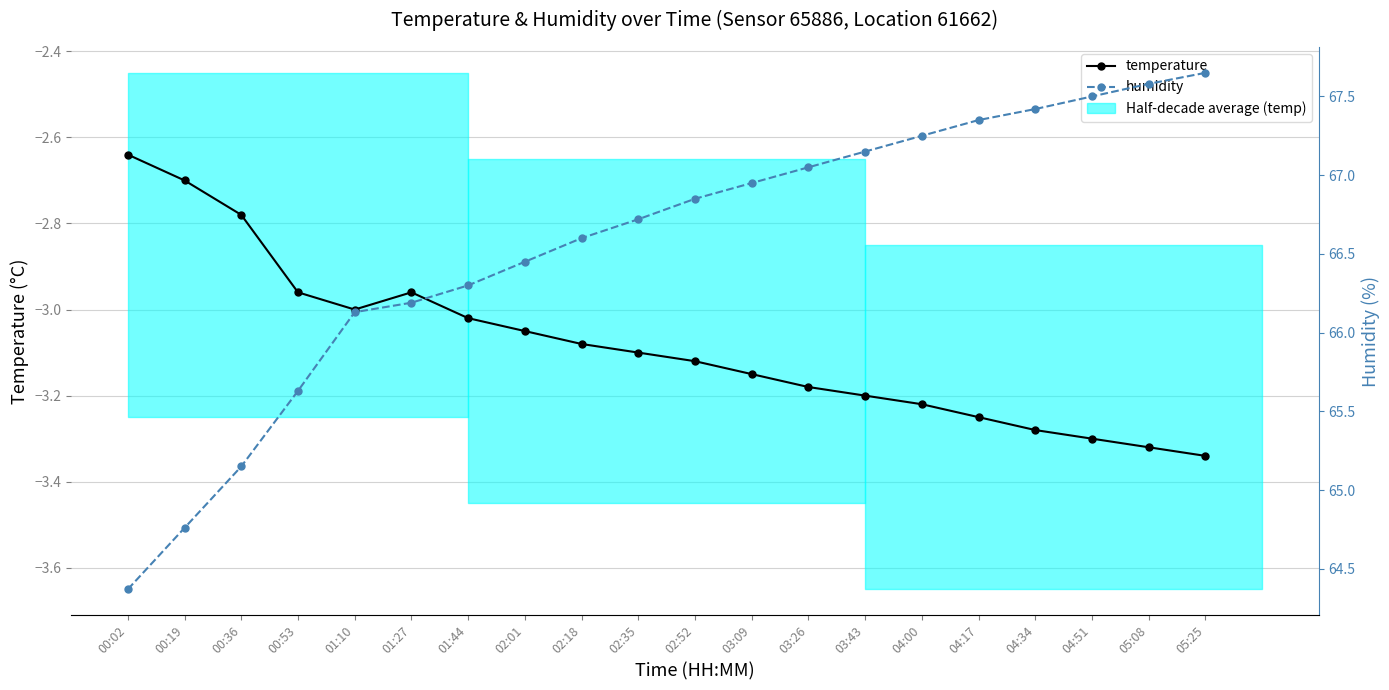

At which category does the chart reach its minimum across all series?

05:25